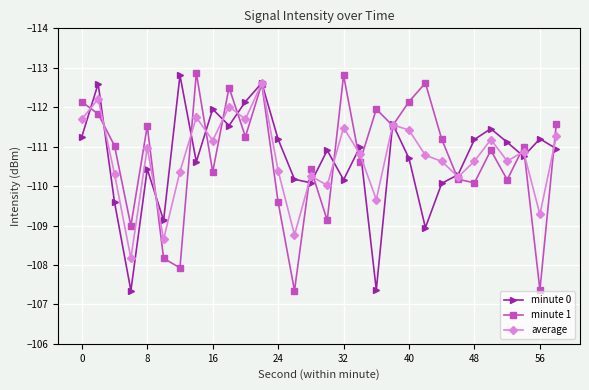

How many interior local valleys does the minute 1 series have?

10